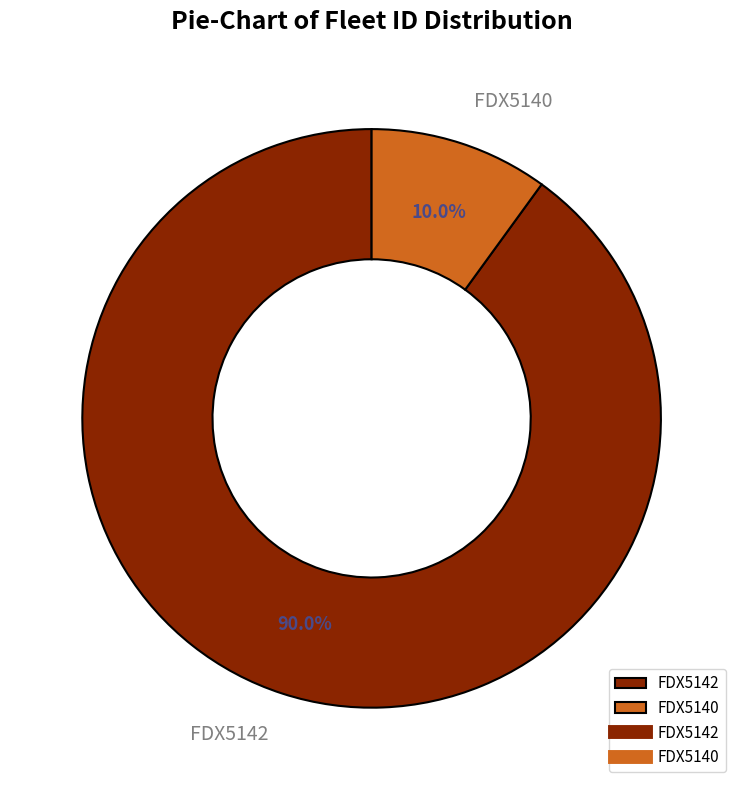

What is the smallest slice in the pie chart?

FDX5140